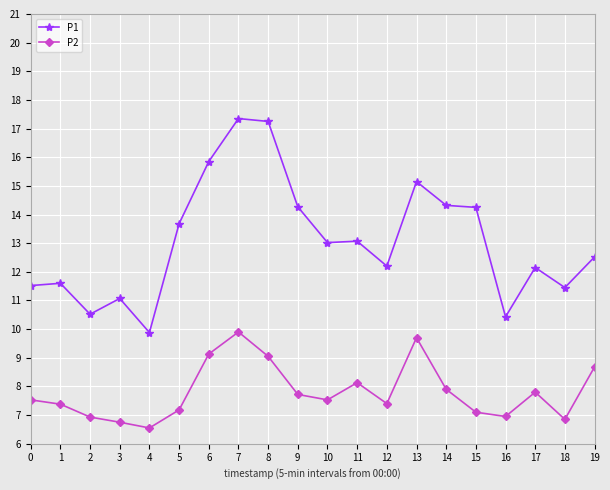

True or false: P1 and P2 intersect in this chart.

False